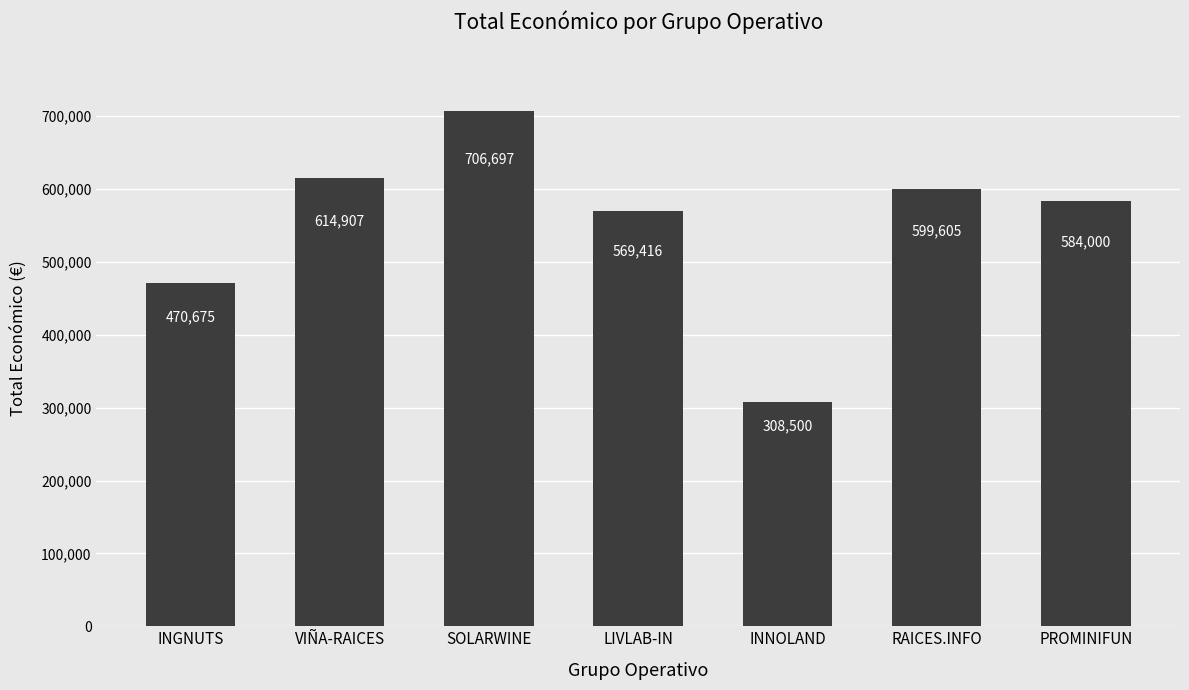

What is the smallest value displayed?

308500